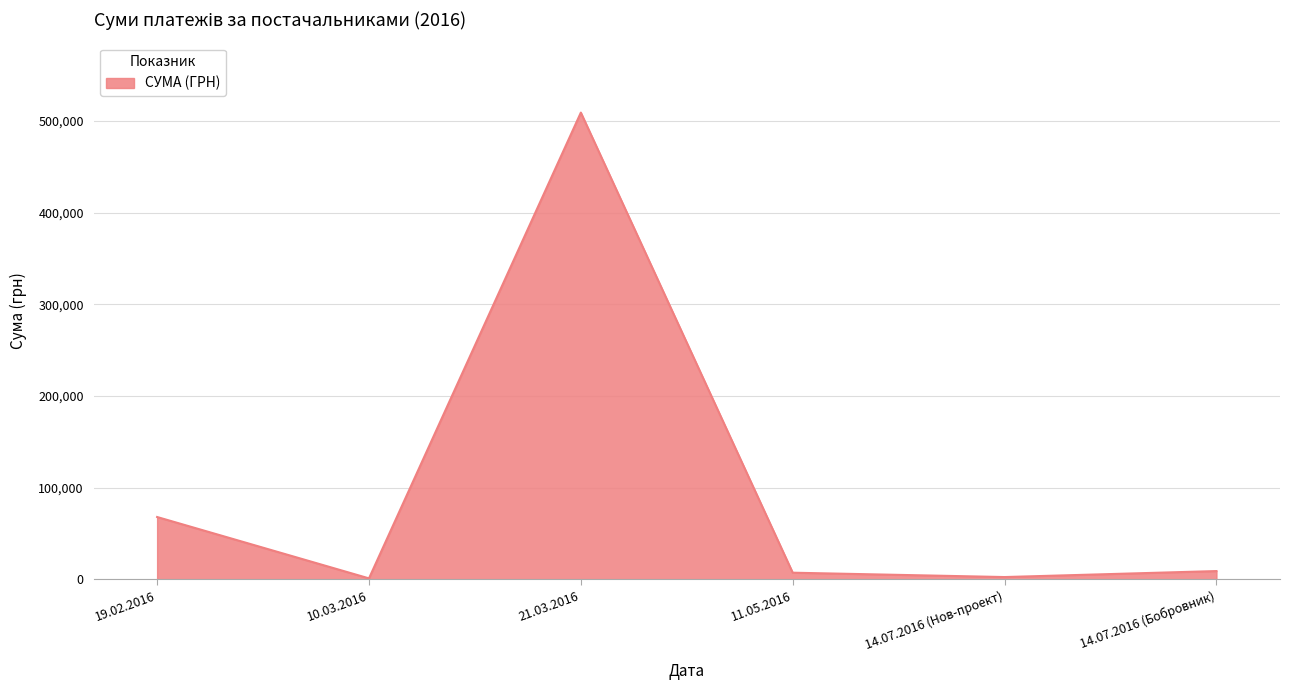

At which category does the data reach its first local peak?

21.03.2016